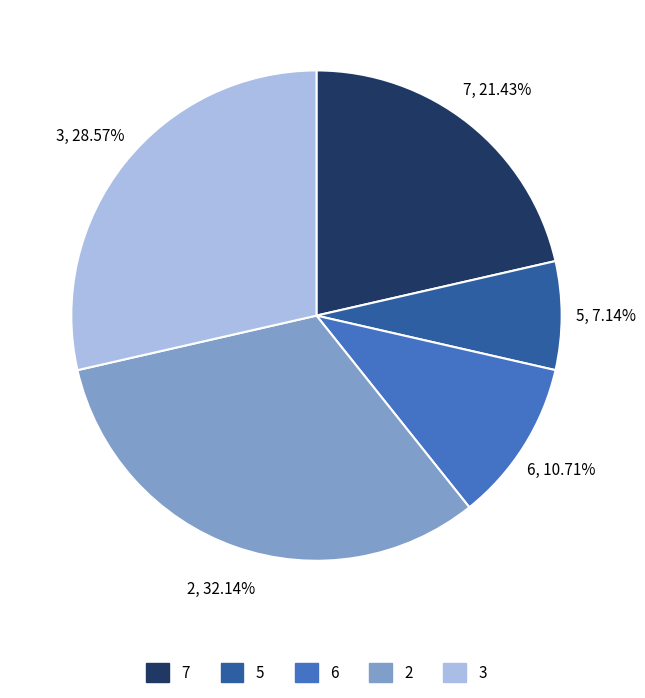

Does any single category account for the majority?

No